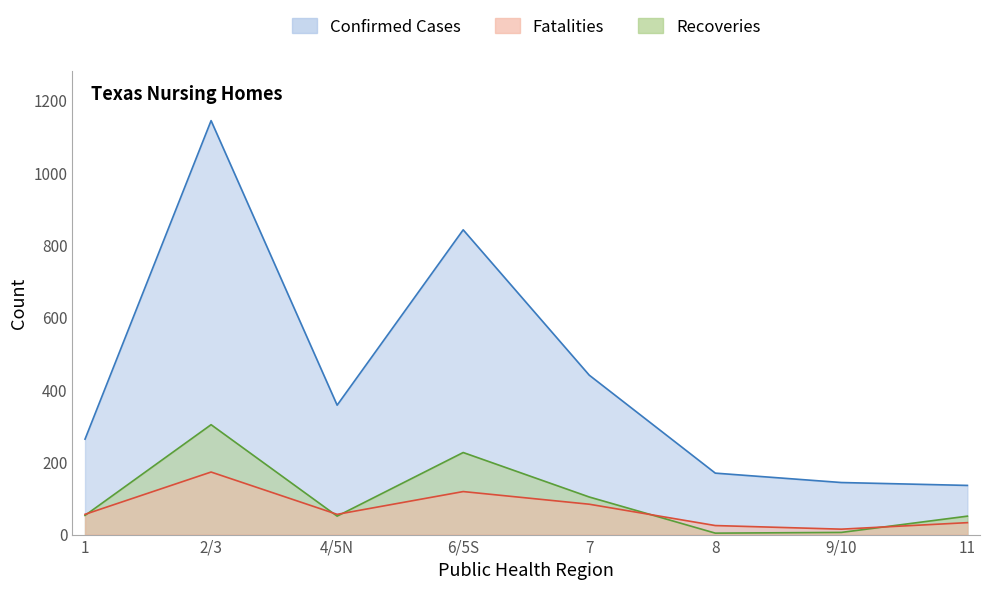

Is it true that Fatalities equals 56 at 1?

True